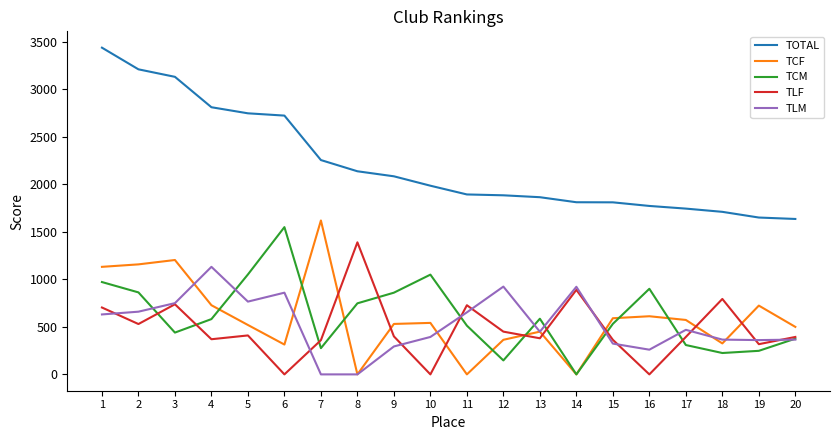

Between 1 and 7, which series saw the biggest shift?

TOTAL